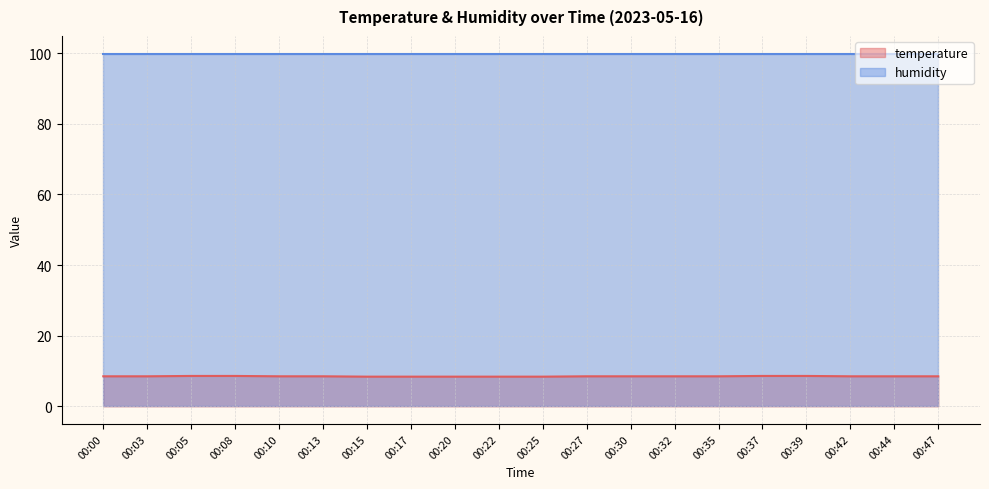

Reading right to left, extract all data points from this chart.

00:47=8.5	00:44=8.5	00:42=8.5	00:39=8.6	00:37=8.6	00:35=8.5	00:32=8.5	00:30=8.5	00:27=8.5	00:25=8.4	00:22=8.4	00:20=8.4	00:17=8.4	00:15=8.4	00:13=8.5	00:10=8.5	00:08=8.6	00:05=8.6	00:03=8.5	00:00=8.5